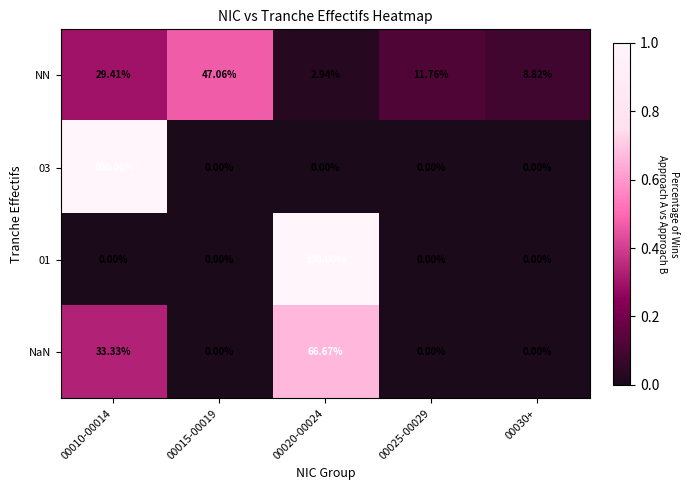

What is the total value across all series at 00030+?

8.8